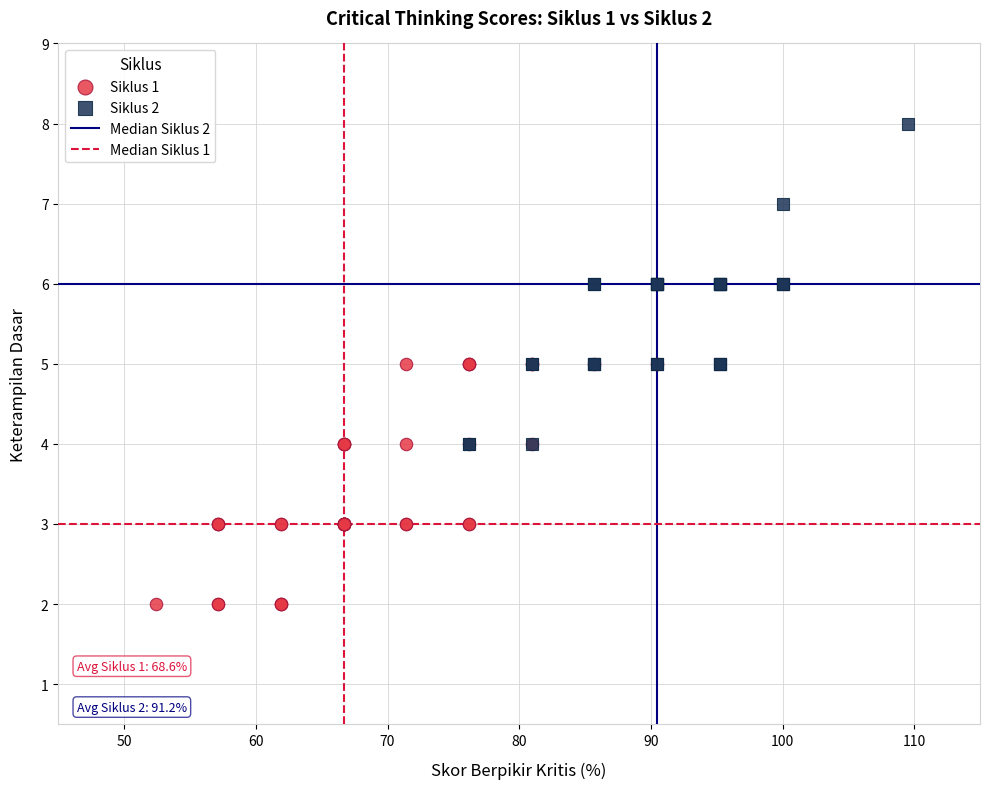

Which series has the widest spread of Y values?

Siklus 2